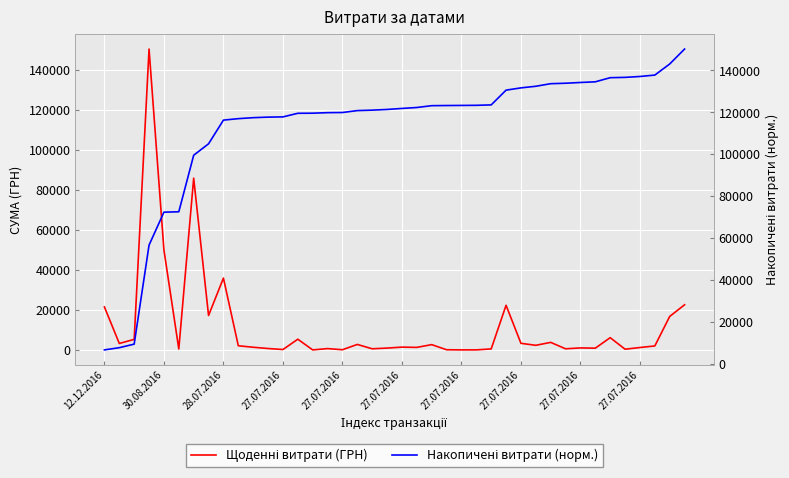

Is the value of Щоденні витрати (ГРН) at 25 greater than the value of Накопичені витрати (норм.) at 27.07.2016?

No